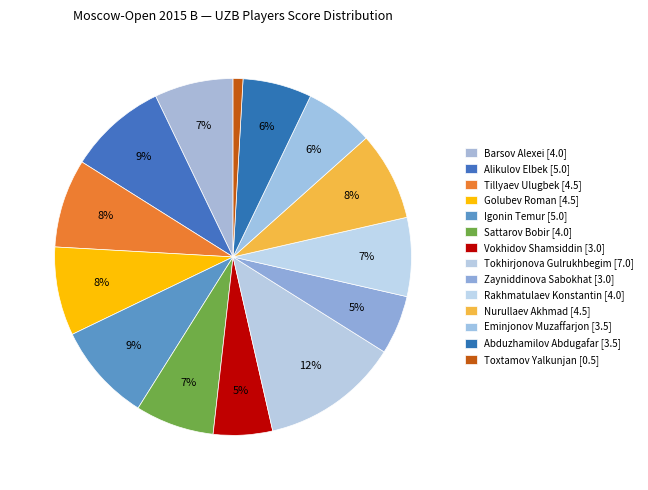

To the nearest percent, what is the difference between the Abduzhamilov Abdugafar [3.5] and Toxtamov Yalkunjan [0.5] slice percentages?

5%